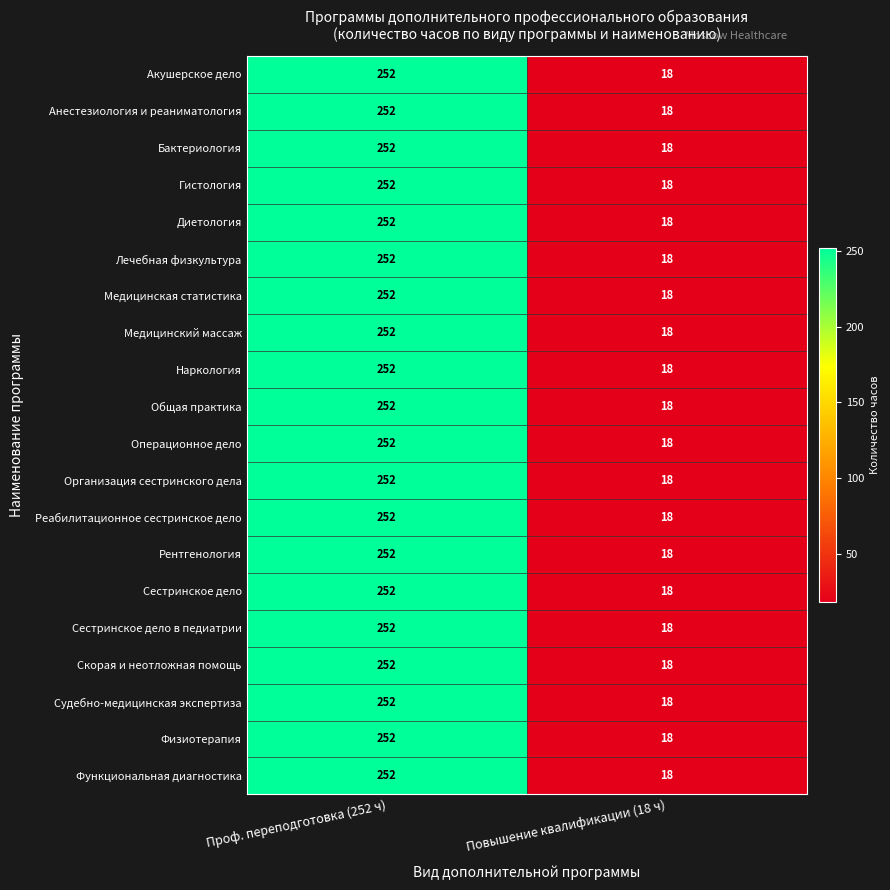

The Общая практика series shows 252 at Проф. переподготовка (252 ч). True or false?

True